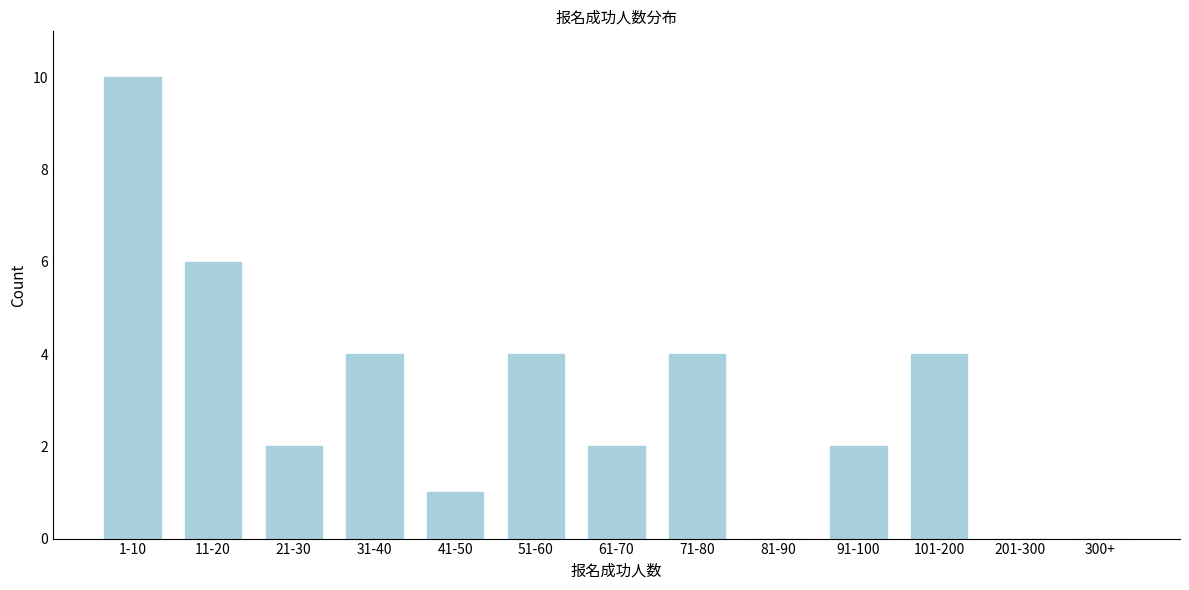

Reading left to right, list all the values displayed in this chart.

1-10=10	11-20=6	21-30=2	31-40=4	41-50=1	51-60=4	61-70=2	71-80=4	81-90=0	91-100=2	101-200=4	201-300=0	300+=0